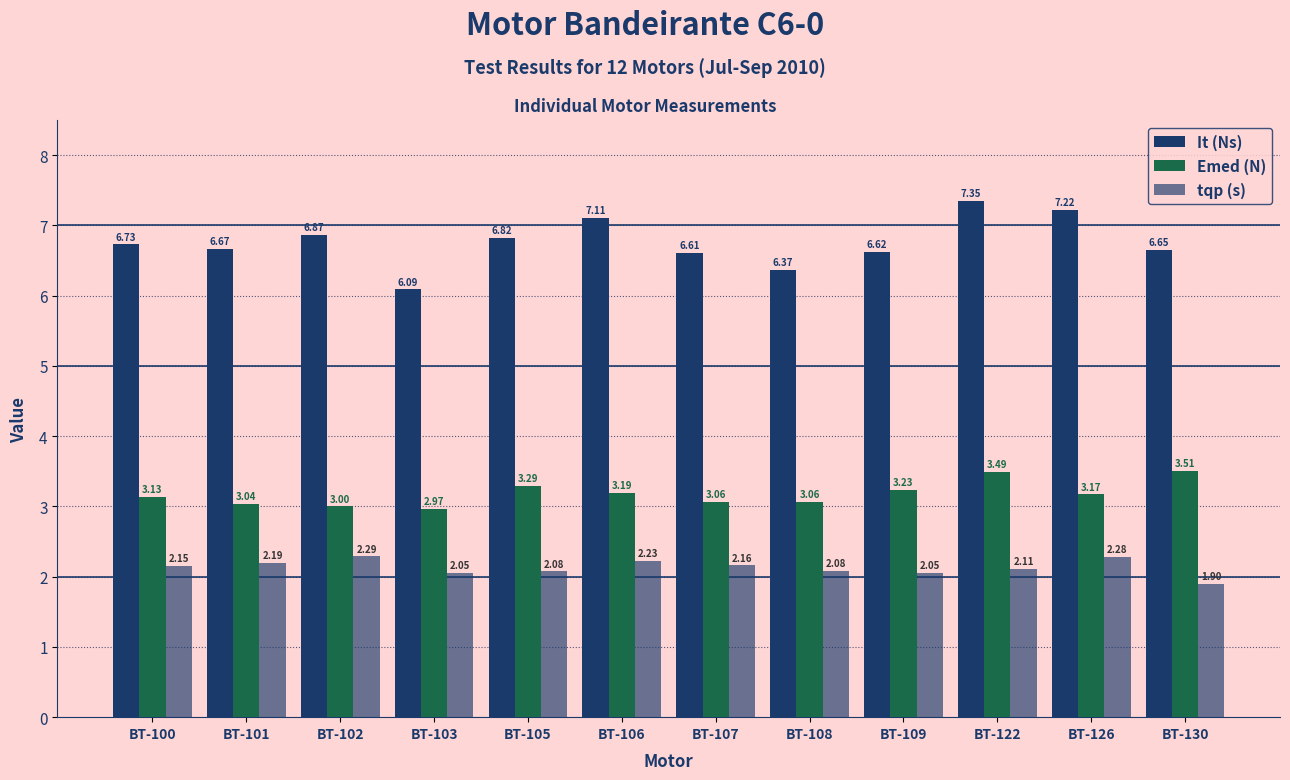

Which category has the highest value in the tqp (s) series?

BT-102